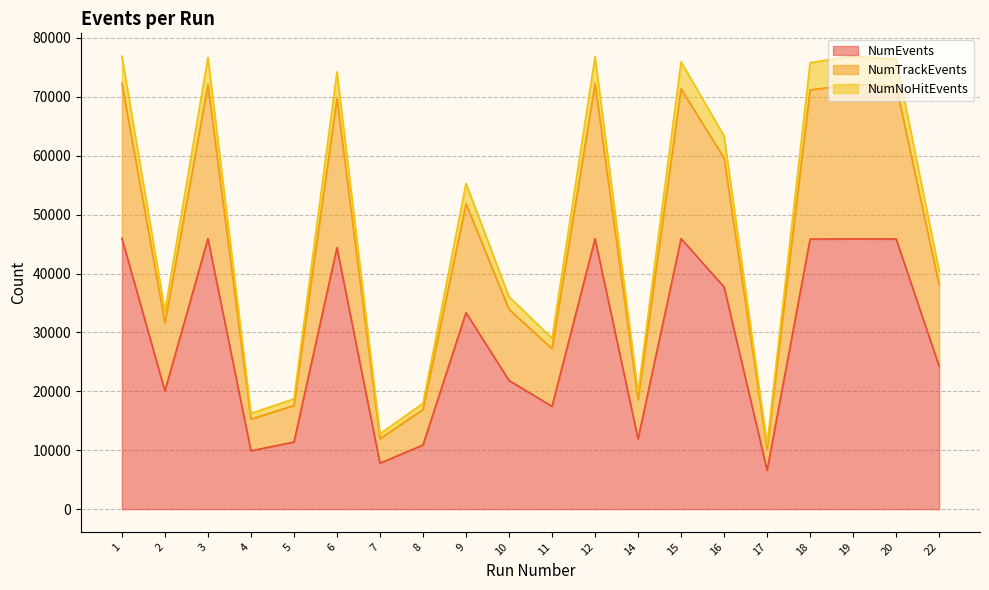

How many interior local valleys does the NumEvents series have?

6